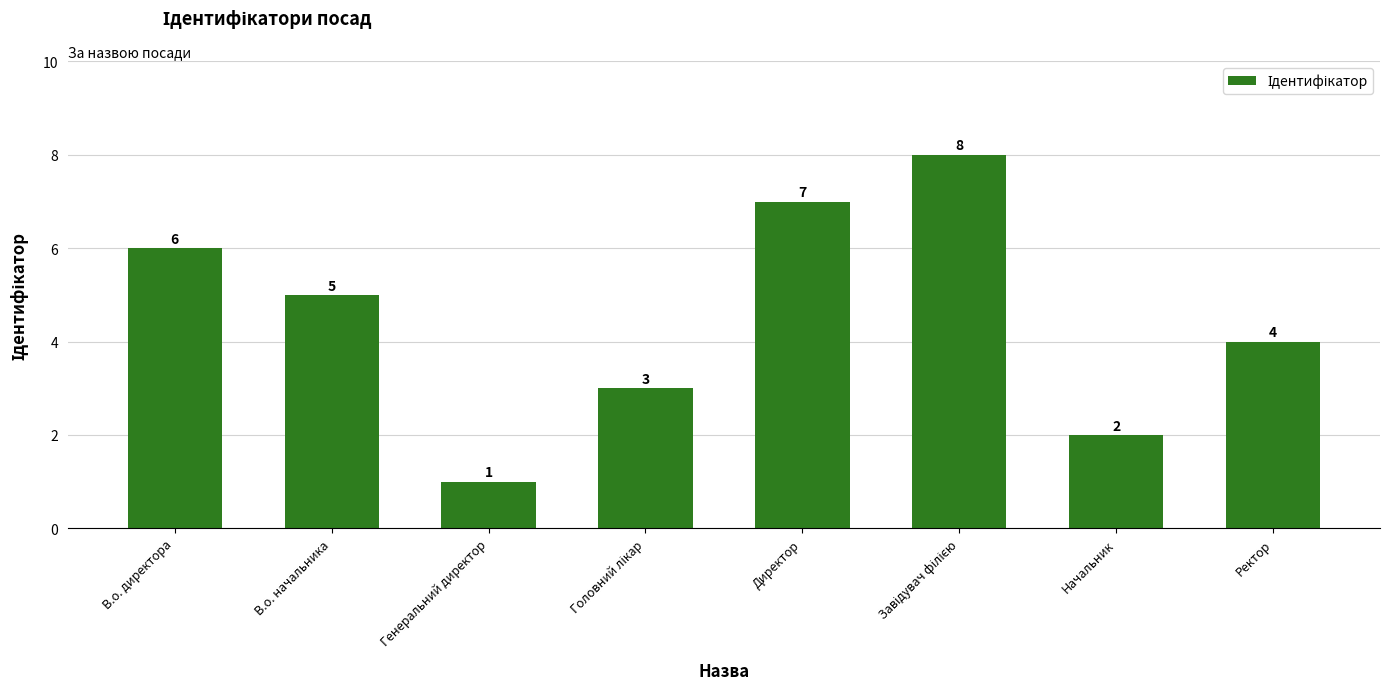

The chart shows a value of 2 at Начальник. True or false?

True